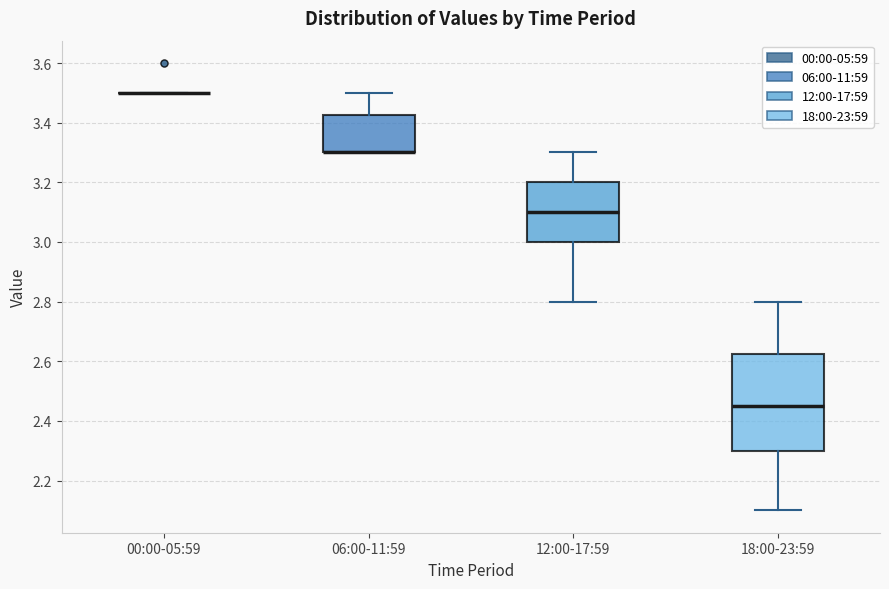

Comparing the boxes themselves (not the whiskers), which one is the tallest?

18:00-23:59